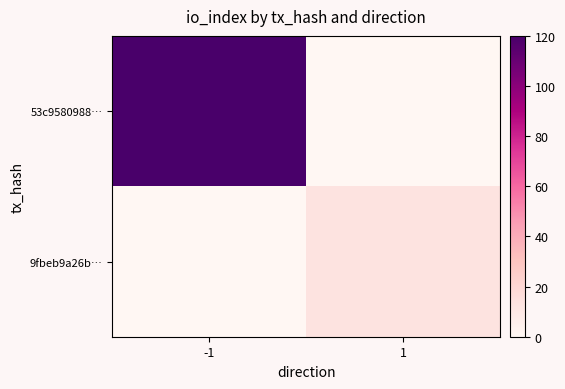

Rank the series by their average value, from highest to lowest.

53c9580988…, 9fbeb9a26b…